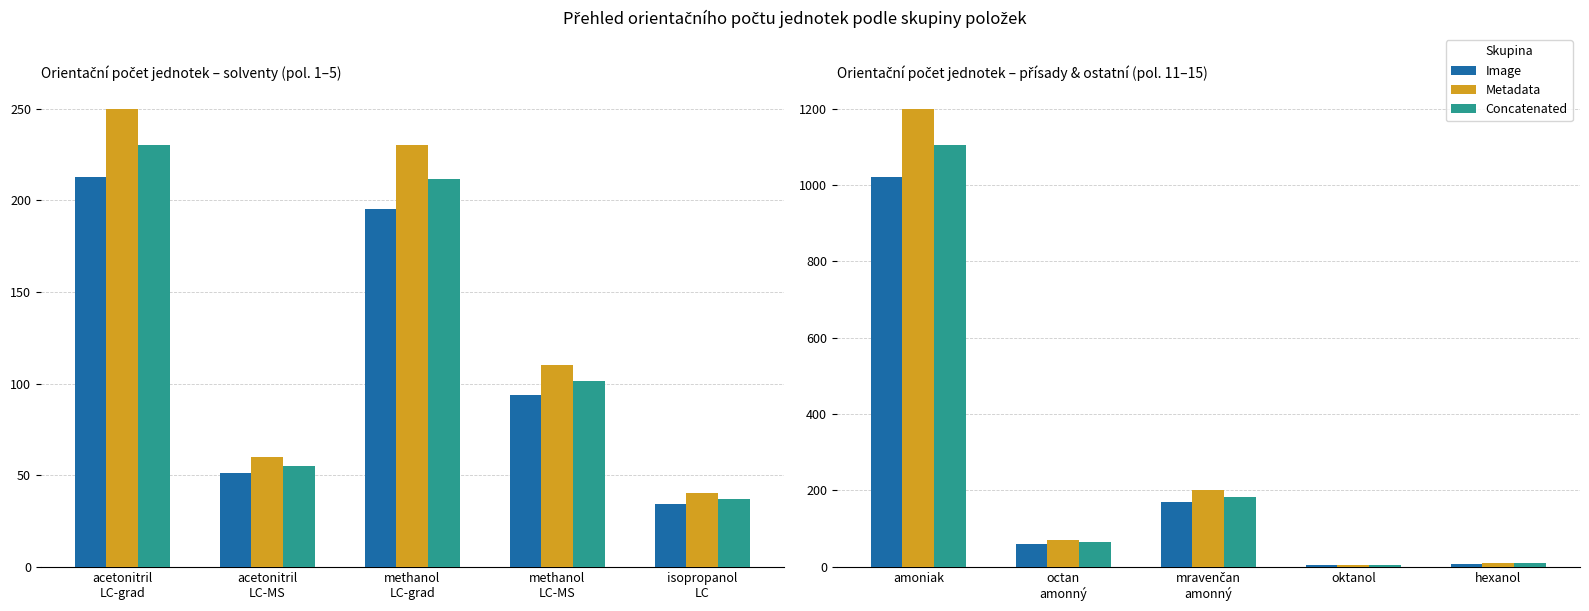

What is the label of the 2nd bar from the left?

octan amonný